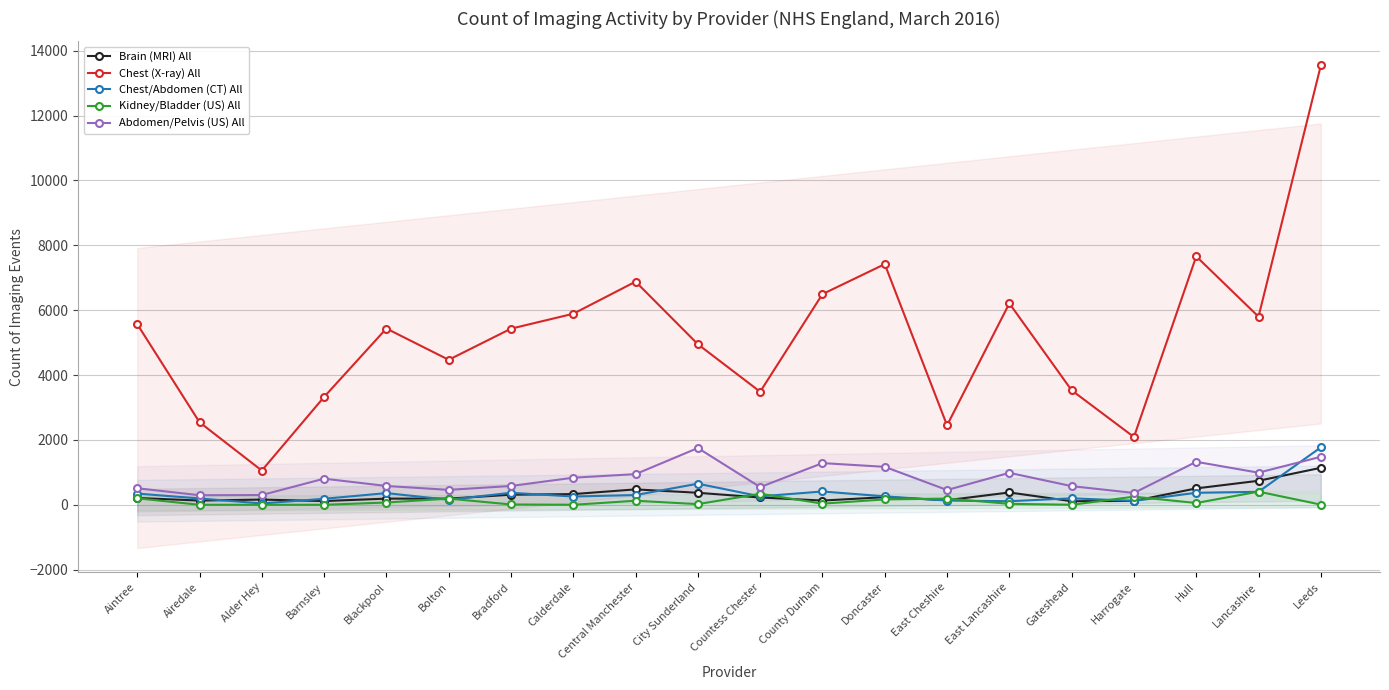

Reading left to right, list all the values displayed in this chart.

Brain (MRI) All: 210	130	160	115	190	190	310	330	475	370	225	130	235	140	380	110	120	505	740	1140
Chest (X-ray) All: 5570	2545	1055	3325	5435	4470	5430	5890	6880	4950	3485	6495	7420	2450	6210	3530	2090	7660	5800	13545
Chest/Abdomen (CT) All: 345	195	40	185	360	155	370	255	300	650	260	410	260	130	110	200	120	370	400	1770
Kidney/Bladder (US) All: 200	0	0	0	70	190	10	0	125	20	340	35	165	190	30	0	250	55	405	5
Abdomen/Pelvis (US) All: 510	295	300	805	580	460	580	835	945	1750	545	1285	1170	455	985	575	365	1325	990	1480